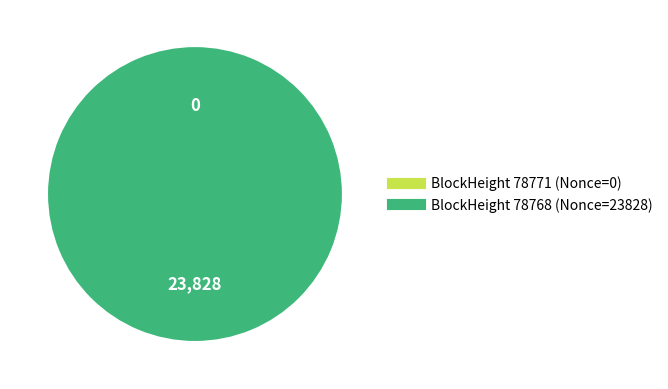

To the nearest percent, what percentage of the pie is 78768?

100%